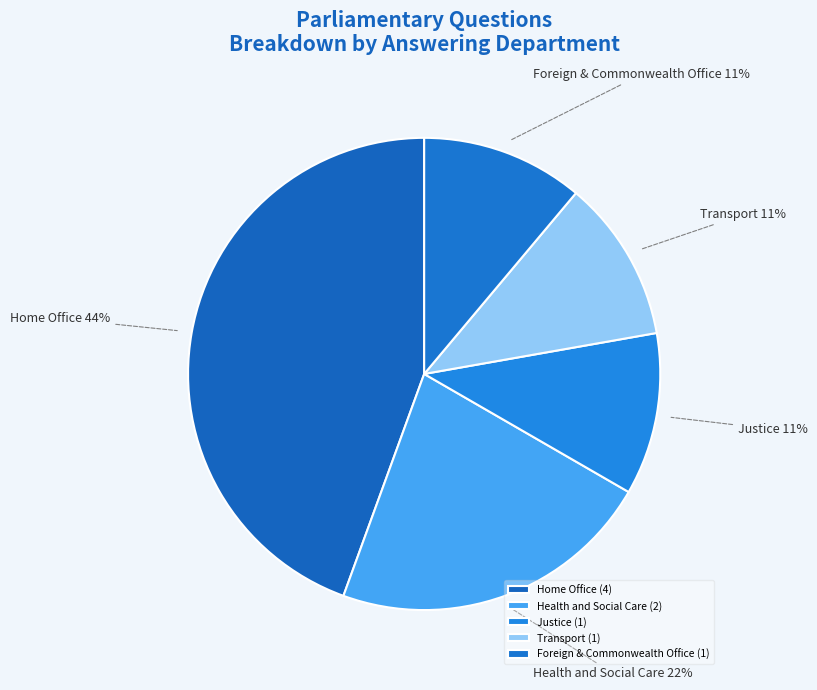

Combined, do Foreign & Commonwealth Office and Health and Social Care account for over 50%?

No